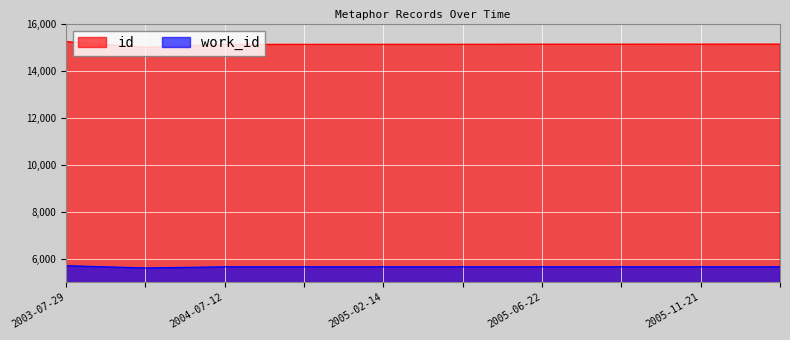

At which label is id closest to 15107?

2004-07-12